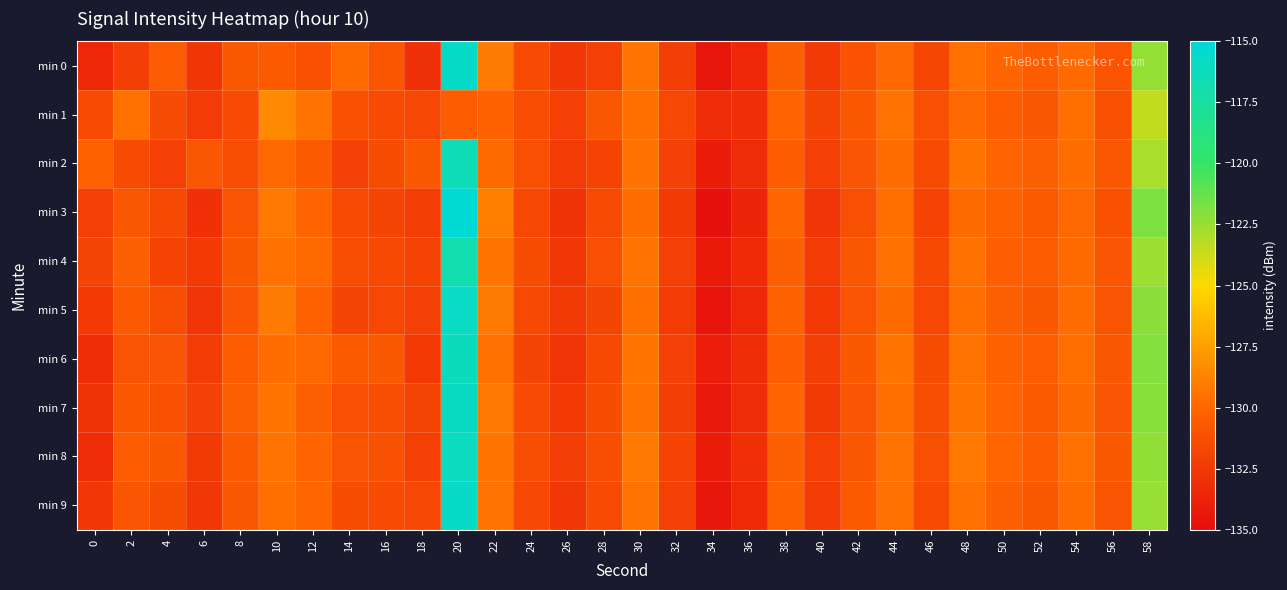

Reading left to right, list all the values displayed in this chart.

min 0: 0=-133.5	2=-132.2	4=-130.5	6=-132.6	8=-130.7	10=-130.6	12=-131.2	14=-129.8	16=-130.9	18=-132.9	20=-115.8	22=-129.1	24=-131.5	26=-132.6	28=-132.1	30=-129.3	32=-132.2	34=-134.4	36=-133.5	38=-130.3	40=-132.4	42=-131.1	44=-129.9	46=-131.8	48=-129.5	50=-130.0	52=-130.5	54=-129.8	56=-131.0	58=-122.4
min 1: 0=-131.4	2=-129.6	4=-131.4	6=-132.4	8=-131.5	10=-128.5	12=-129.4	14=-131.1	16=-131.5	18=-131.7	20=-130.5	22=-130.2	24=-131.3	26=-132.1	28=-130.8	30=-129.6	32=-131.7	34=-133.2	36=-132.9	38=-130.1	40=-131.8	42=-130.7	44=-129.4	46=-131.2	48=-129.9	50=-130.5	52=-130.8	54=-129.6	56=-131.1	58=-123.5
min 2: 0=-130.2	2=-131.5	4=-132.1	6=-130.8	8=-131.3	10=-129.9	12=-130.6	14=-132.0	16=-131.4	18=-130.7	20=-116.5	22=-129.8	24=-131.2	26=-132.3	28=-131.9	30=-129.5	32=-132.0	34=-134.1	36=-133.2	38=-130.5	40=-132.1	42=-130.9	44=-129.7	46=-131.5	48=-129.3	50=-130.1	52=-130.3	54=-129.7	56=-130.8	58=-122.9
min 3: 0=-132.1	2=-130.8	4=-131.6	6=-132.9	8=-131.0	10=-129.2	12=-130.1	14=-131.5	16=-131.8	18=-132.2	20=-115.2	22=-128.9	24=-131.7	26=-132.8	28=-131.5	30=-129.7	32=-132.4	34=-134.7	36=-133.6	38=-130.0	40=-132.7	42=-131.2	44=-129.6	46=-131.9	48=-129.8	50=-130.2	52=-130.6	54=-129.9	56=-131.1	58=-121.8
min 4: 0=-131.8	2=-130.3	4=-131.9	6=-132.5	8=-130.7	10=-129.5	12=-129.8	14=-131.3	16=-131.6	18=-131.9	20=-116.8	22=-129.3	24=-131.4	26=-132.6	28=-131.2	30=-129.4	32=-132.1	34=-134.2	36=-133.3	38=-130.3	40=-132.3	42=-130.8	44=-129.5	46=-131.6	48=-129.5	50=-130.4	52=-130.5	54=-129.8	56=-130.9	58=-122.6
min 5: 0=-132.5	2=-130.6	4=-131.3	6=-132.7	8=-130.9	10=-129.1	12=-130.2	14=-131.8	16=-131.7	18=-132.0	20=-115.9	22=-129.1	24=-131.6	26=-132.4	28=-131.8	30=-129.6	32=-132.3	34=-134.5	36=-133.4	38=-130.2	40=-132.5	42=-131.0	44=-129.8	46=-131.7	48=-129.6	50=-130.3	52=-130.7	54=-129.7	56=-131.0	58=-122.2
min 6: 0=-133.1	2=-131.0	4=-130.9	6=-132.3	8=-130.5	10=-129.7	12=-129.9	14=-130.6	16=-130.7	18=-132.5	20=-116.2	22=-129.5	24=-131.8	26=-132.7	28=-131.6	30=-129.3	32=-132.0	34=-134.0	36=-133.1	38=-130.4	40=-132.2	42=-130.7	44=-129.3	46=-131.4	48=-129.4	50=-130.2	52=-130.4	54=-129.6	56=-130.8	58=-122.0
min 7: 0=-132.8	2=-130.7	4=-131.1	6=-132.0	8=-130.3	10=-129.3	12=-130.3	14=-131.2	16=-131.3	18=-131.8	20=-116.0	22=-129.2	24=-131.5	26=-132.5	28=-131.4	30=-129.5	32=-132.2	34=-134.3	36=-133.2	38=-130.1	40=-132.4	42=-130.9	44=-129.6	46=-131.3	48=-129.3	50=-130.1	52=-130.6	54=-129.8	56=-130.9	58=-122.1
min 8: 0=-133.2	2=-130.5	4=-130.7	6=-132.4	8=-130.6	10=-129.4	12=-130.1	14=-131.0	16=-131.1	18=-132.1	20=-116.1	22=-129.3	24=-131.3	26=-132.2	28=-131.3	30=-129.2	32=-131.9	34=-134.1	36=-133.0	38=-130.3	40=-132.1	42=-130.8	44=-129.4	46=-131.2	48=-129.2	50=-130.0	52=-130.5	54=-129.5	56=-130.7	58=-122.3
min 9: 0=-132.6	2=-130.9	4=-131.4	6=-132.6	8=-130.8	10=-129.6	12=-130.0	14=-131.4	16=-131.5	18=-131.7	20=-115.8	22=-129.4	24=-131.7	26=-132.6	28=-131.5	30=-129.4	32=-132.1	34=-134.4	36=-133.3	38=-130.2	40=-132.3	42=-130.6	44=-129.5	46=-131.5	48=-129.5	50=-130.3	52=-130.7	54=-129.7	56=-131.0	58=-122.5